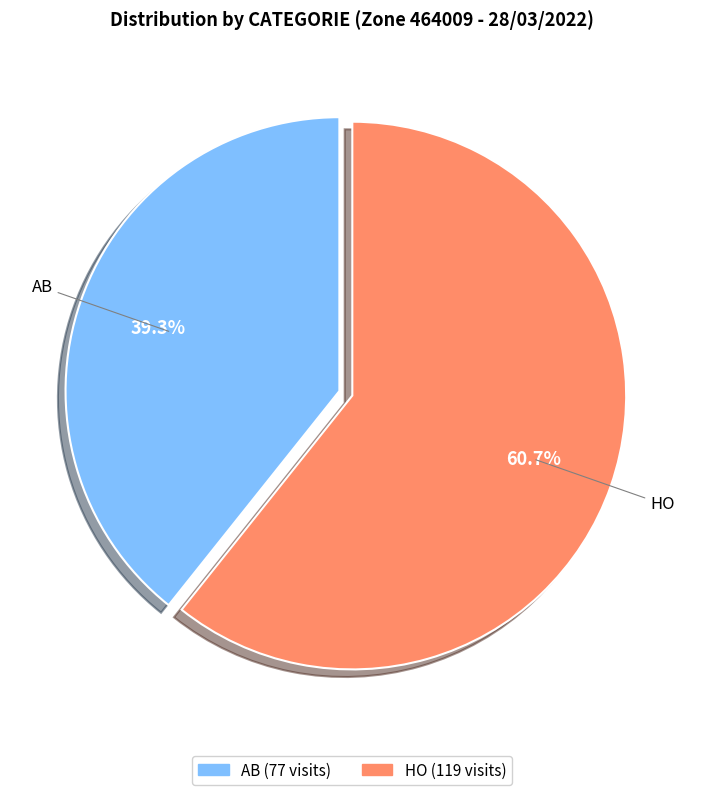

What percentage is the AB slice, to the nearest percent?

39%